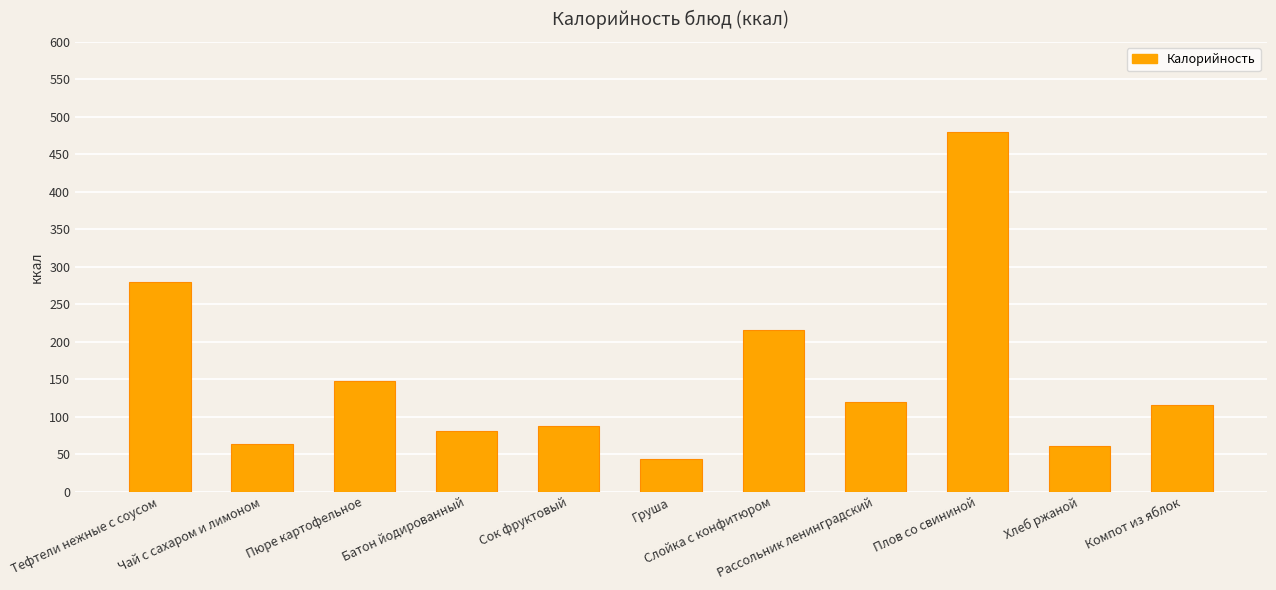

The chart shows a value of 36 at Рассольник ленинградский. True or false?

False